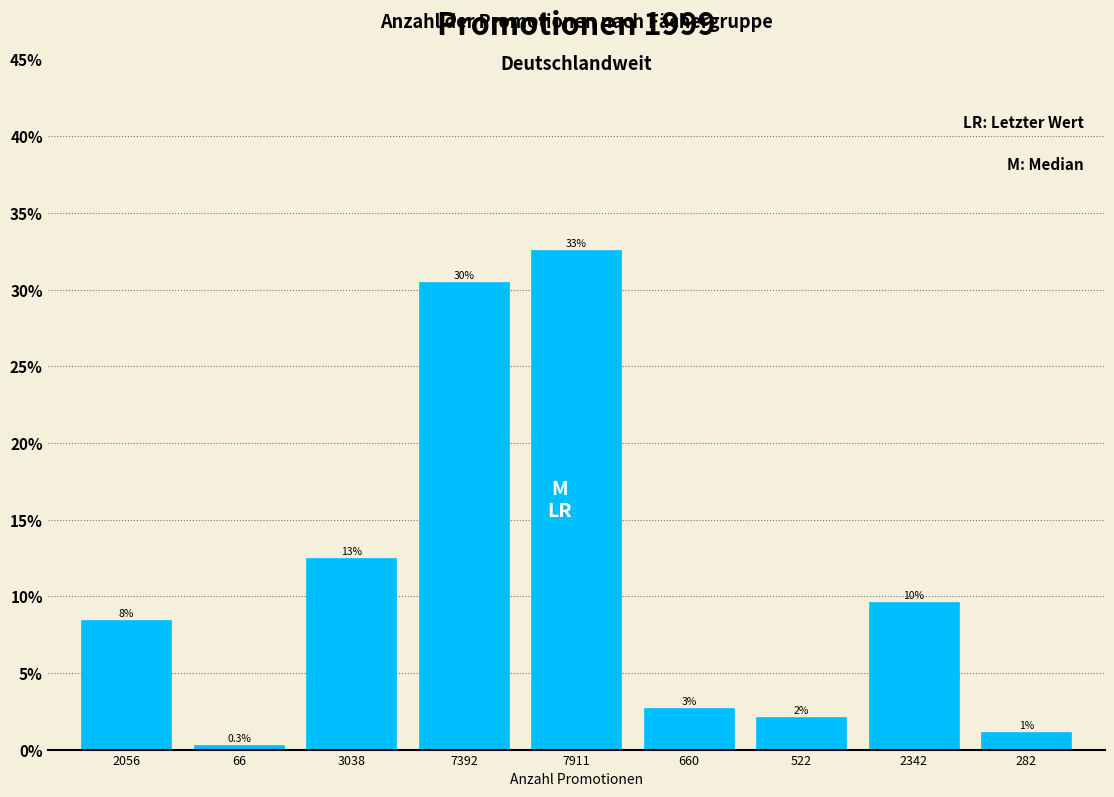

Does the chart contain any negative values?

No